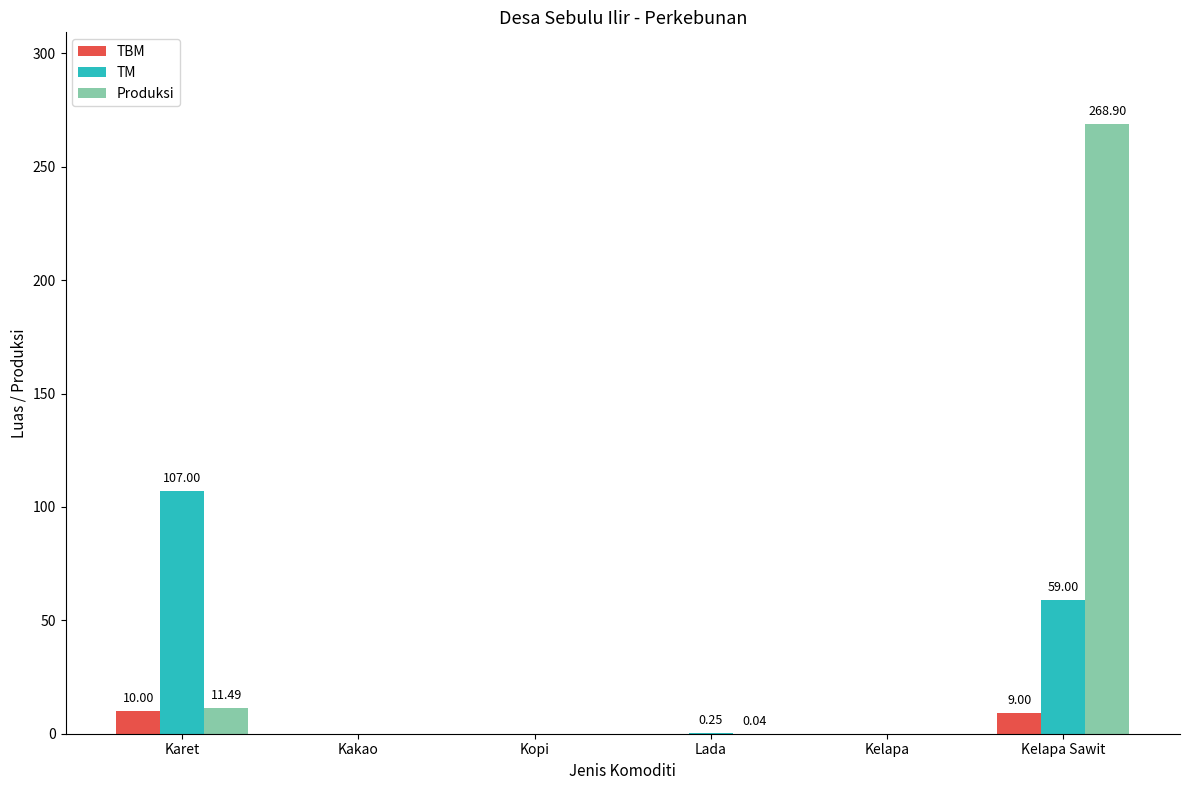

What is the sum of the TM values at Karet and Kopi?

107.0